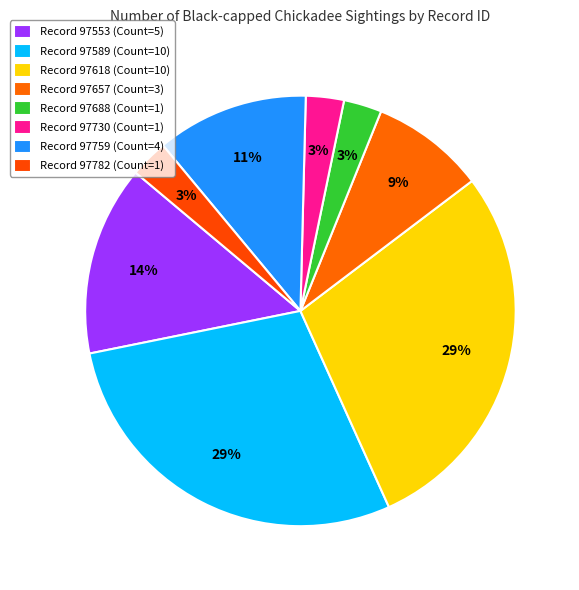

Count the number of slices in the pie.

8